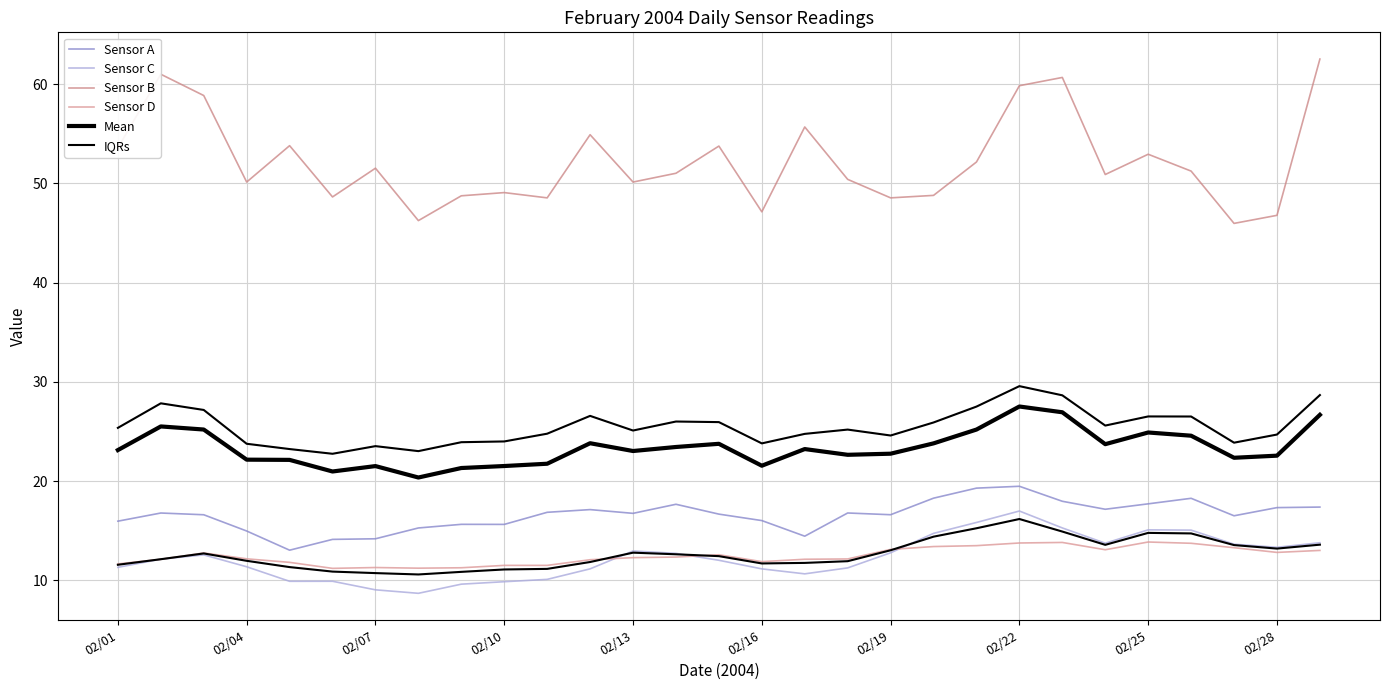

What is the label of the 23rd point from the left?

22